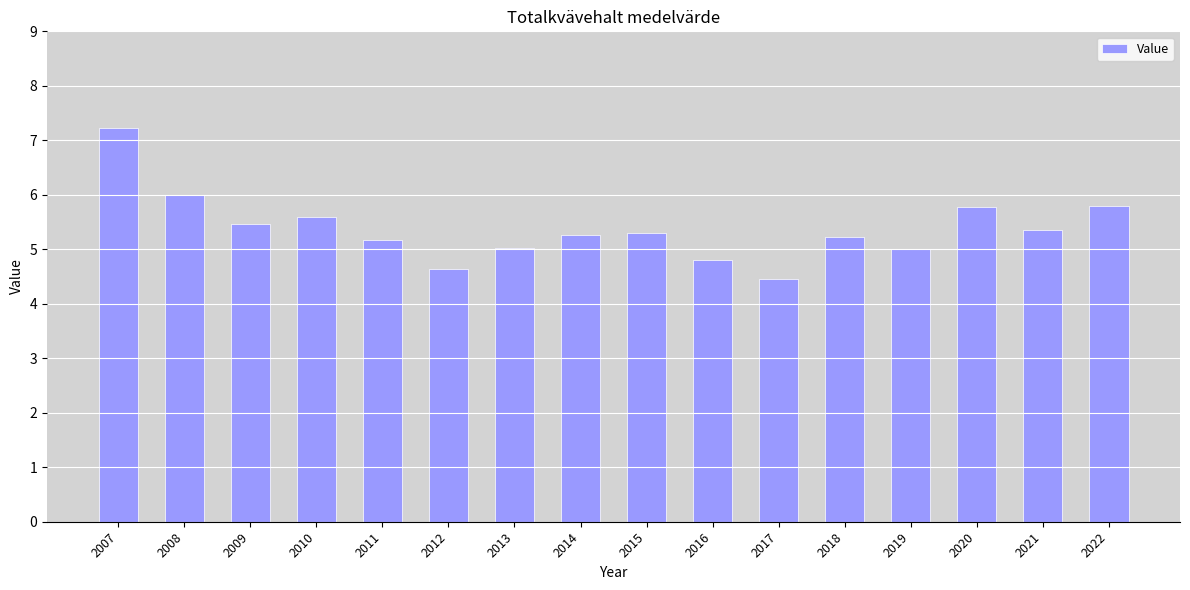

What is the change in value from 2007 to 2015?

-1.9